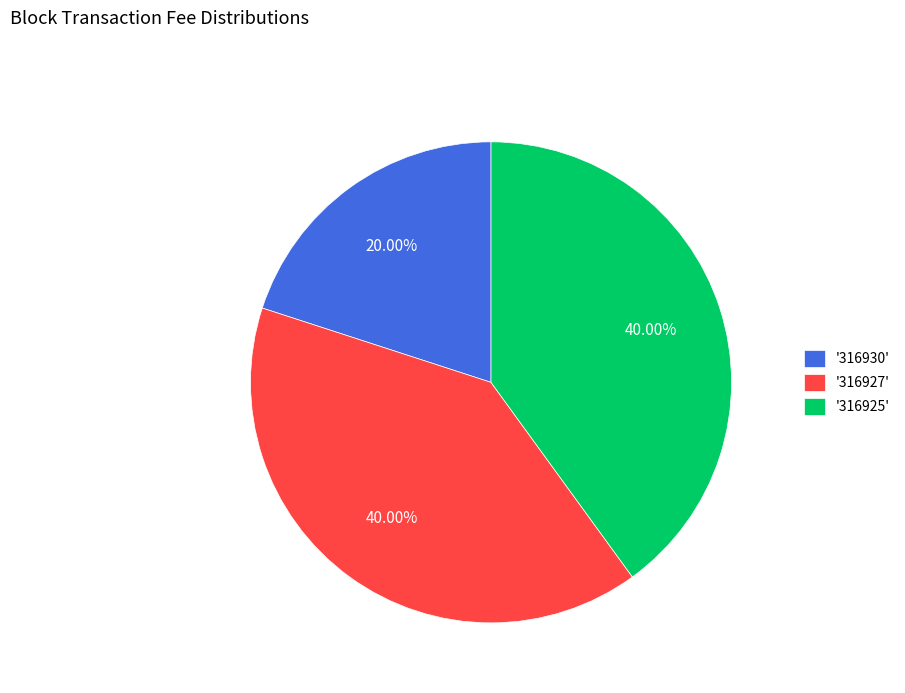

Do '316925' and '316930' together represent more than half of the pie?

Yes